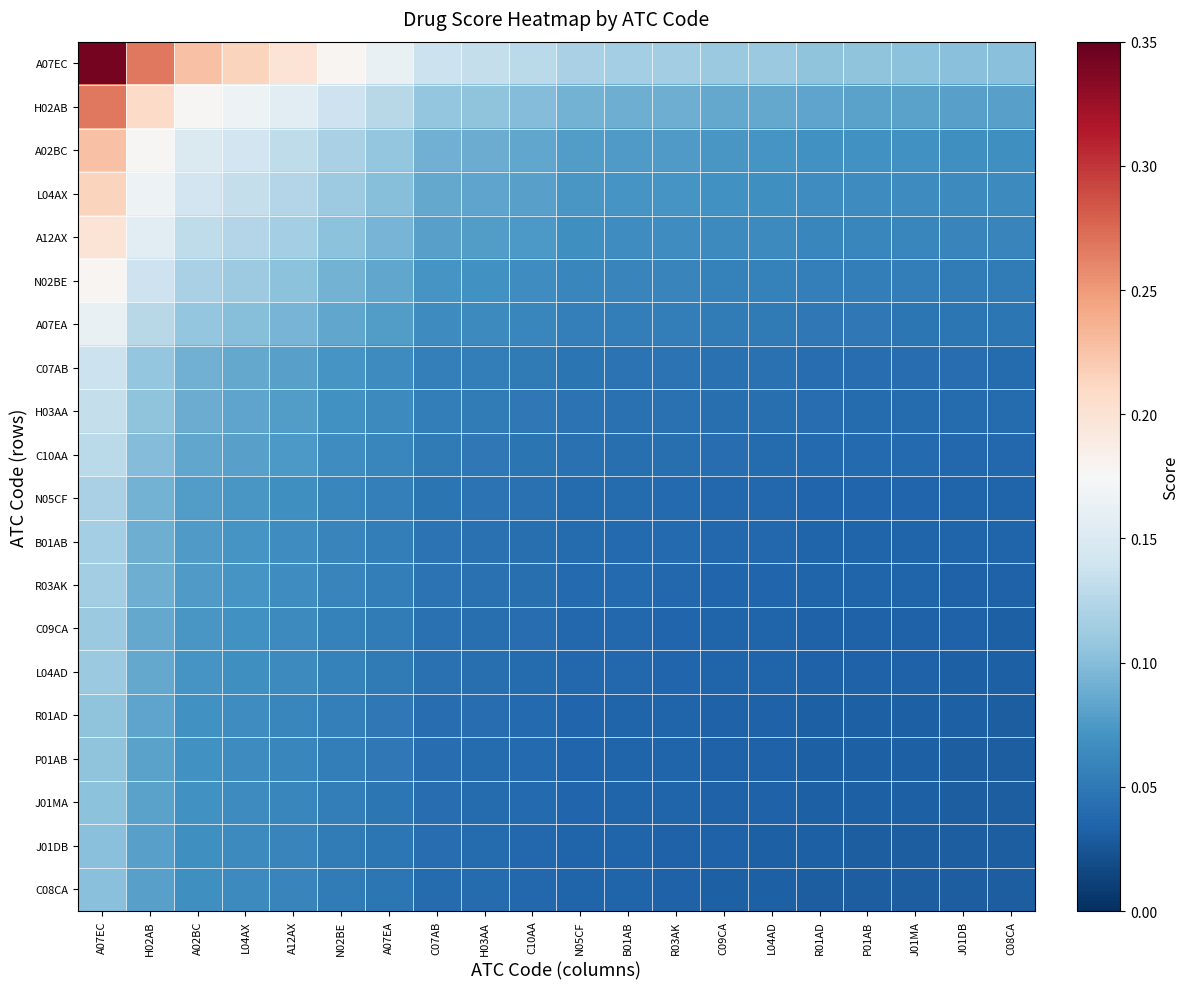

Reading left to right, extract all data points from this chart.

A07EC: A07EC=0.3	H02AB=0.3	A02BC=0.2	L04AX=0.2	A12AX=0.2	N02BE=0.2	A07EA=0.2	C07AB=0.1	H03AA=0.1	C10AA=0.1	N05CF=0.1	B01AB=0.1	R03AK=0.1	C09CA=0.1	L04AD=0.1	R01AD=0.1	P01AB=0.1	J01MA=0.1	J01DB=0.1	C08CA=0.1
H02AB: A07EC=0.3	H02AB=0.2	A02BC=0.2	L04AX=0.2	A12AX=0.2	N02BE=0.1	A07EA=0.1	C07AB=0.1	H03AA=0.1	C10AA=0.1	N05CF=0.1	B01AB=0.1	R03AK=0.1	C09CA=0.1	L04AD=0.1	R01AD=0.1	P01AB=0.1	J01MA=0.1	J01DB=0.1	C08CA=0.1
A02BC: A07EC=0.2	H02AB=0.2	A02BC=0.1	L04AX=0.1	A12AX=0.1	N02BE=0.1	A07EA=0.1	C07AB=0.1	H03AA=0.1	C10AA=0.1	N05CF=0.1	B01AB=0.1	R03AK=0.1	C09CA=0.1	L04AD=0.1	R01AD=0.1	P01AB=0.1	J01MA=0.1	J01DB=0.1	C08CA=0.1
L04AX: A07EC=0.2	H02AB=0.2	A02BC=0.1	L04AX=0.1	A12AX=0.1	N02BE=0.1	A07EA=0.1	C07AB=0.1	H03AA=0.1	C10AA=0.1	N05CF=0.1	B01AB=0.1	R03AK=0.1	C09CA=0.1	L04AD=0.1	R01AD=0.1	P01AB=0.1	J01MA=0.1	J01DB=0.1	C08CA=0.1
A12AX: A07EC=0.2	H02AB=0.2	A02BC=0.1	L04AX=0.1	A12AX=0.1	N02BE=0.1	A07EA=0.1	C07AB=0.1	H03AA=0.1	C10AA=0.1	N05CF=0.1	B01AB=0.1	R03AK=0.1	C09CA=0.1	L04AD=0.1	R01AD=0.1	P01AB=0.1	J01MA=0.1	J01DB=0.1	C08CA=0.1
N02BE: A07EC=0.2	H02AB=0.1	A02BC=0.1	L04AX=0.1	A12AX=0.1	N02BE=0.1	A07EA=0.1	C07AB=0.1	H03AA=0.1	C10AA=0.1	N05CF=0.1	B01AB=0.1	R03AK=0.1	C09CA=0.1	L04AD=0.1	R01AD=0.1	P01AB=0.1	J01MA=0.1	J01DB=0.1	C08CA=0.1
A07EA: A07EC=0.2	H02AB=0.1	A02BC=0.1	L04AX=0.1	A12AX=0.1	N02BE=0.1	A07EA=0.1	C07AB=0.1	H03AA=0.1	C10AA=0.1	N05CF=0.1	B01AB=0.1	R03AK=0.1	C09CA=0.1	L04AD=0.1	R01AD=0.0	P01AB=0.0	J01MA=0.0	J01DB=0.0	C08CA=0.0
C07AB: A07EC=0.1	H02AB=0.1	A02BC=0.1	L04AX=0.1	A12AX=0.1	N02BE=0.1	A07EA=0.1	C07AB=0.1	H03AA=0.1	C10AA=0.1	N05CF=0.0	B01AB=0.0	R03AK=0.0	C09CA=0.0	L04AD=0.0	R01AD=0.0	P01AB=0.0	J01MA=0.0	J01DB=0.0	C08CA=0.0
H03AA: A07EC=0.1	H02AB=0.1	A02BC=0.1	L04AX=0.1	A12AX=0.1	N02BE=0.1	A07EA=0.1	C07AB=0.1	H03AA=0.1	C10AA=0.0	N05CF=0.0	B01AB=0.0	R03AK=0.0	C09CA=0.0	L04AD=0.0	R01AD=0.0	P01AB=0.0	J01MA=0.0	J01DB=0.0	C08CA=0.0
C10AA: A07EC=0.1	H02AB=0.1	A02BC=0.1	L04AX=0.1	A12AX=0.1	N02BE=0.1	A07EA=0.1	C07AB=0.1	H03AA=0.0	C10AA=0.0	N05CF=0.0	B01AB=0.0	R03AK=0.0	C09CA=0.0	L04AD=0.0	R01AD=0.0	P01AB=0.0	J01MA=0.0	J01DB=0.0	C08CA=0.0
N05CF: A07EC=0.1	H02AB=0.1	A02BC=0.1	L04AX=0.1	A12AX=0.1	N02BE=0.1	A07EA=0.1	C07AB=0.0	H03AA=0.0	C10AA=0.0	N05CF=0.0	B01AB=0.0	R03AK=0.0	C09CA=0.0	L04AD=0.0	R01AD=0.0	P01AB=0.0	J01MA=0.0	J01DB=0.0	C08CA=0.0
B01AB: A07EC=0.1	H02AB=0.1	A02BC=0.1	L04AX=0.1	A12AX=0.1	N02BE=0.1	A07EA=0.1	C07AB=0.0	H03AA=0.0	C10AA=0.0	N05CF=0.0	B01AB=0.0	R03AK=0.0	C09CA=0.0	L04AD=0.0	R01AD=0.0	P01AB=0.0	J01MA=0.0	J01DB=0.0	C08CA=0.0
R03AK: A07EC=0.1	H02AB=0.1	A02BC=0.1	L04AX=0.1	A12AX=0.1	N02BE=0.1	A07EA=0.1	C07AB=0.0	H03AA=0.0	C10AA=0.0	N05CF=0.0	B01AB=0.0	R03AK=0.0	C09CA=0.0	L04AD=0.0	R01AD=0.0	P01AB=0.0	J01MA=0.0	J01DB=0.0	C08CA=0.0
C09CA: A07EC=0.1	H02AB=0.1	A02BC=0.1	L04AX=0.1	A12AX=0.1	N02BE=0.1	A07EA=0.1	C07AB=0.0	H03AA=0.0	C10AA=0.0	N05CF=0.0	B01AB=0.0	R03AK=0.0	C09CA=0.0	L04AD=0.0	R01AD=0.0	P01AB=0.0	J01MA=0.0	J01DB=0.0	C08CA=0.0
L04AD: A07EC=0.1	H02AB=0.1	A02BC=0.1	L04AX=0.1	A12AX=0.1	N02BE=0.1	A07EA=0.1	C07AB=0.0	H03AA=0.0	C10AA=0.0	N05CF=0.0	B01AB=0.0	R03AK=0.0	C09CA=0.0	L04AD=0.0	R01AD=0.0	P01AB=0.0	J01MA=0.0	J01DB=0.0	C08CA=0.0
R01AD: A07EC=0.1	H02AB=0.1	A02BC=0.1	L04AX=0.1	A12AX=0.1	N02BE=0.1	A07EA=0.0	C07AB=0.0	H03AA=0.0	C10AA=0.0	N05CF=0.0	B01AB=0.0	R03AK=0.0	C09CA=0.0	L04AD=0.0	R01AD=0.0	P01AB=0.0	J01MA=0.0	J01DB=0.0	C08CA=0.0
P01AB: A07EC=0.1	H02AB=0.1	A02BC=0.1	L04AX=0.1	A12AX=0.1	N02BE=0.1	A07EA=0.0	C07AB=0.0	H03AA=0.0	C10AA=0.0	N05CF=0.0	B01AB=0.0	R03AK=0.0	C09CA=0.0	L04AD=0.0	R01AD=0.0	P01AB=0.0	J01MA=0.0	J01DB=0.0	C08CA=0.0
J01MA: A07EC=0.1	H02AB=0.1	A02BC=0.1	L04AX=0.1	A12AX=0.1	N02BE=0.1	A07EA=0.0	C07AB=0.0	H03AA=0.0	C10AA=0.0	N05CF=0.0	B01AB=0.0	R03AK=0.0	C09CA=0.0	L04AD=0.0	R01AD=0.0	P01AB=0.0	J01MA=0.0	J01DB=0.0	C08CA=0.0
J01DB: A07EC=0.1	H02AB=0.1	A02BC=0.1	L04AX=0.1	A12AX=0.1	N02BE=0.1	A07EA=0.0	C07AB=0.0	H03AA=0.0	C10AA=0.0	N05CF=0.0	B01AB=0.0	R03AK=0.0	C09CA=0.0	L04AD=0.0	R01AD=0.0	P01AB=0.0	J01MA=0.0	J01DB=0.0	C08CA=0.0
C08CA: A07EC=0.1	H02AB=0.1	A02BC=0.1	L04AX=0.1	A12AX=0.1	N02BE=0.1	A07EA=0.0	C07AB=0.0	H03AA=0.0	C10AA=0.0	N05CF=0.0	B01AB=0.0	R03AK=0.0	C09CA=0.0	L04AD=0.0	R01AD=0.0	P01AB=0.0	J01MA=0.0	J01DB=0.0	C08CA=0.0